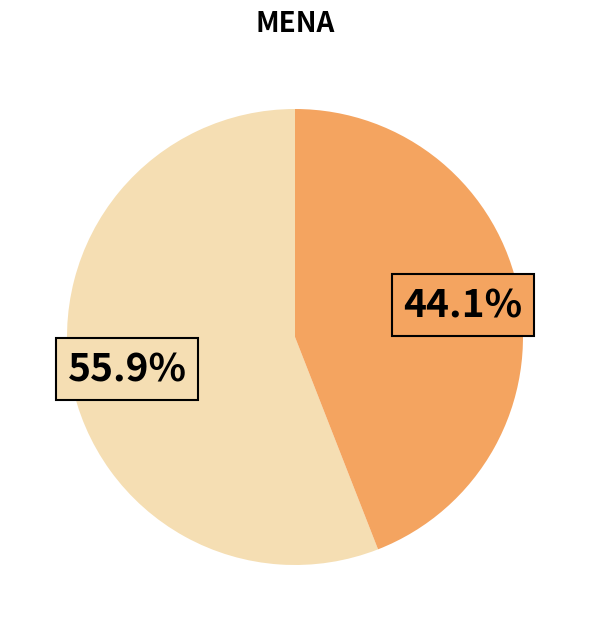

How many slices are in this pie chart?

2